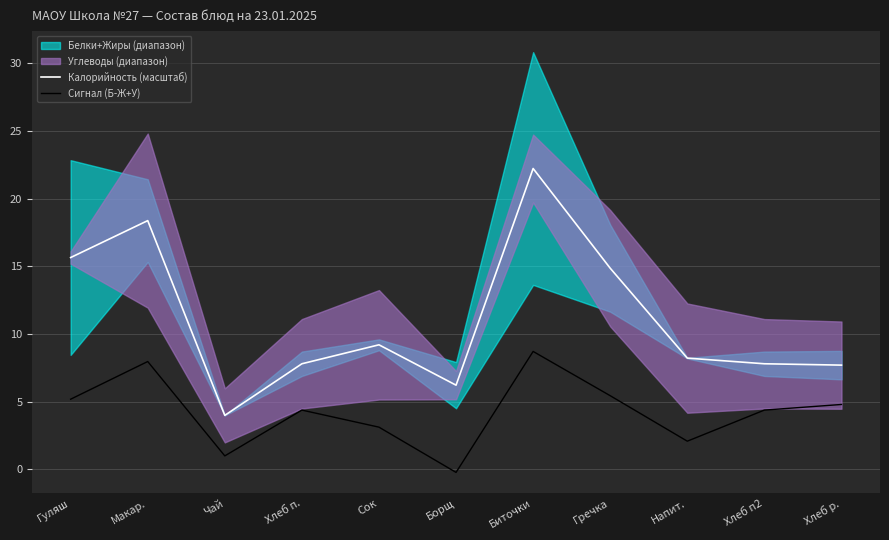

What is the label of the 5th point from the right?

Биточки